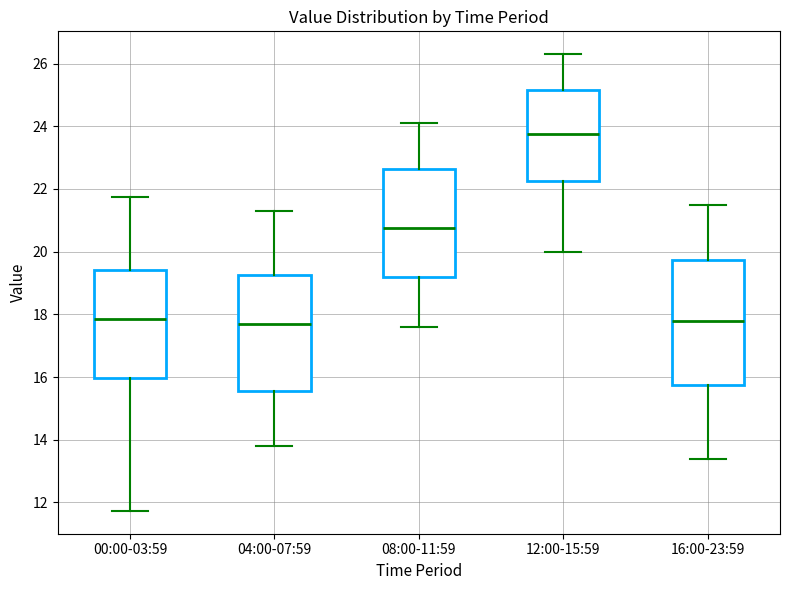

Where is the upper edge of the box for 16:00-23:59 on the y-axis? The values are not printed on the chart, so give them approximately, as read against the axis.

19.8